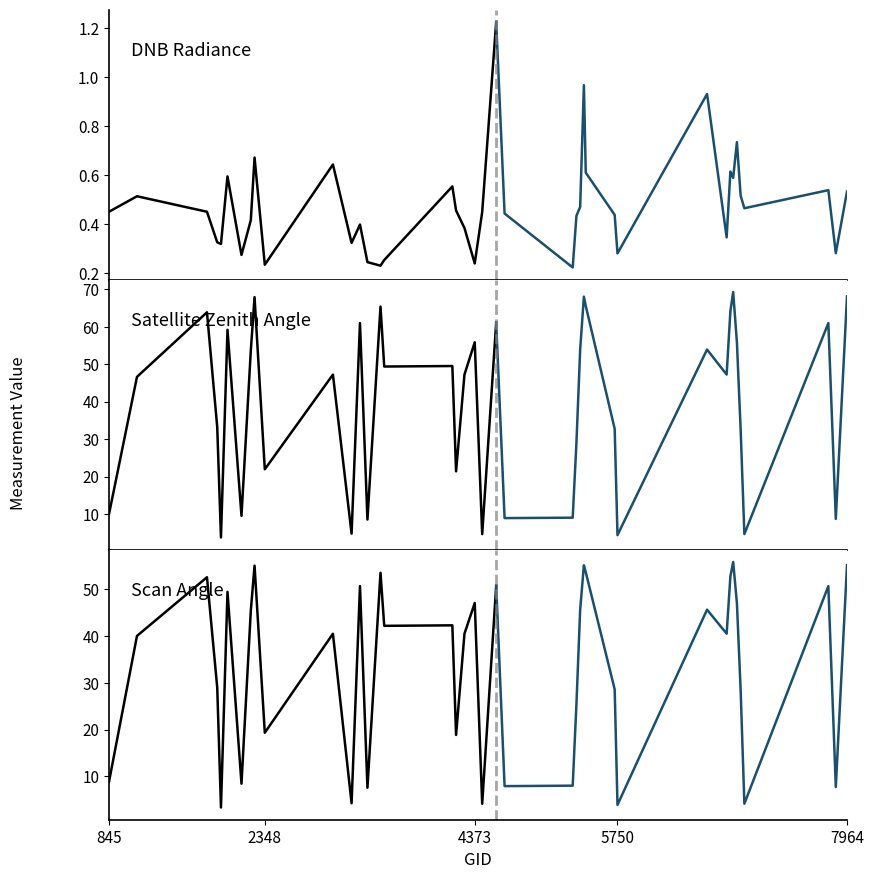

True or false: satz and dnbrad intersect in this chart.

False